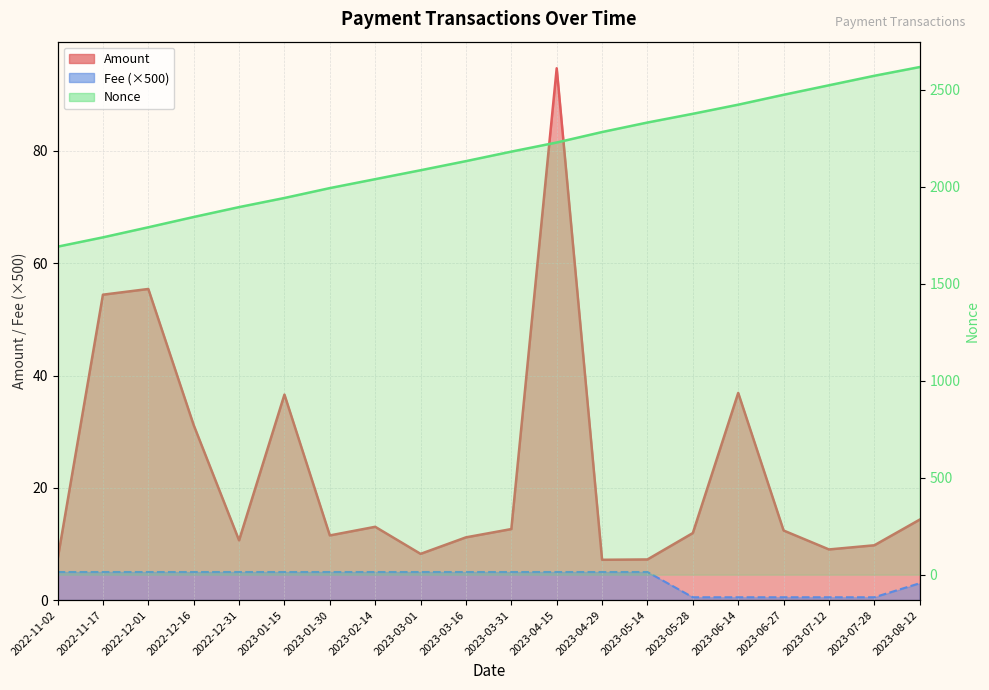

What is the greatest value displayed?

94.7